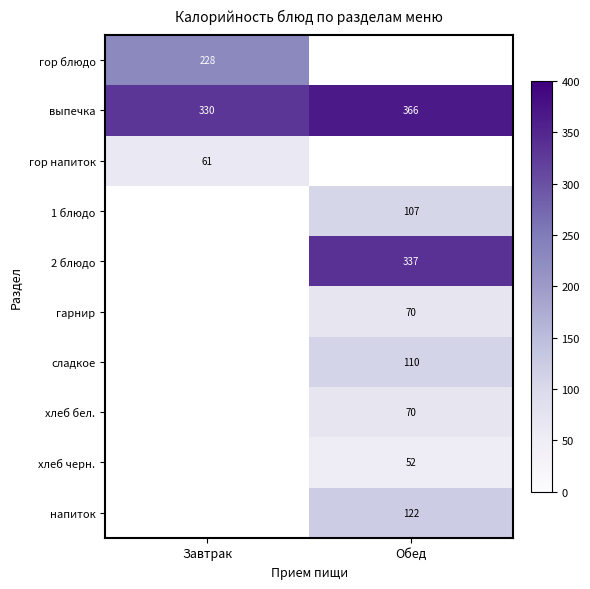

True or false: 1 блюдо has a value of 174.8 at Обед.

False